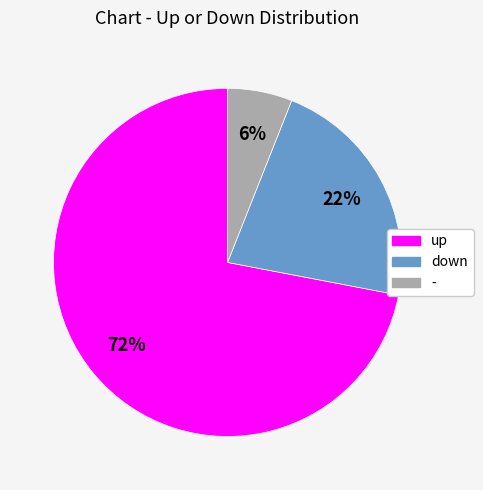

To the nearest percent, what percentage of the pie is up?

72%